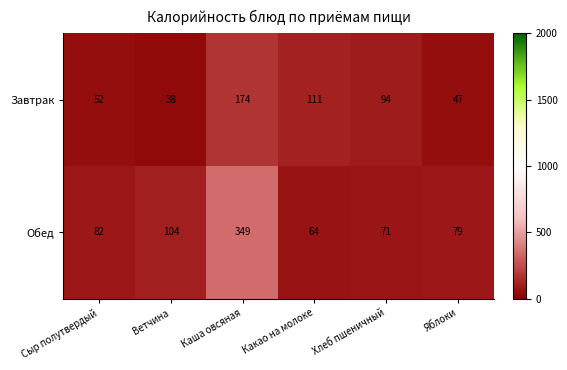

What is the minimum value shown in the chart?

38